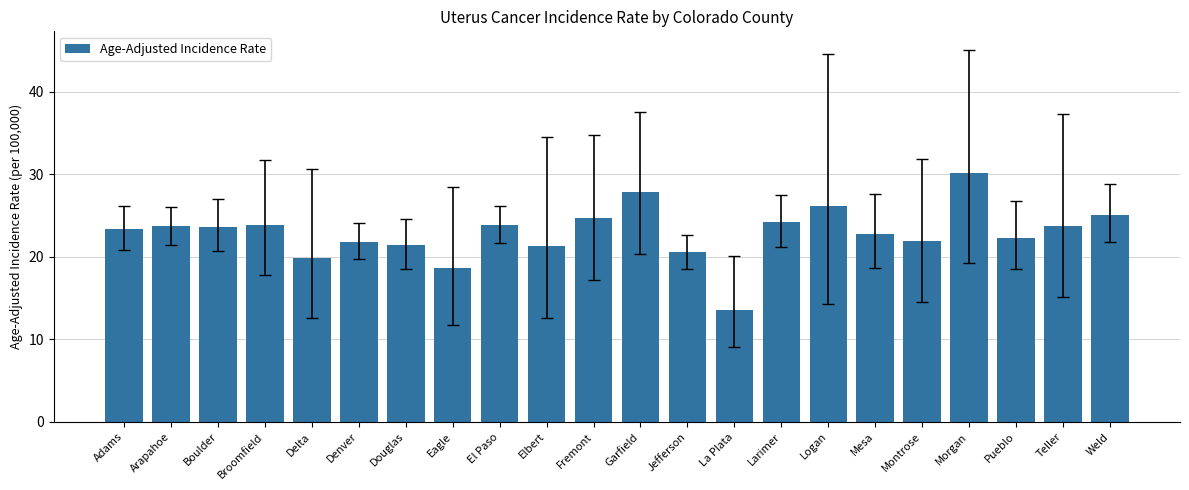

Which label corresponds to the largest value in the chart?

Morgan